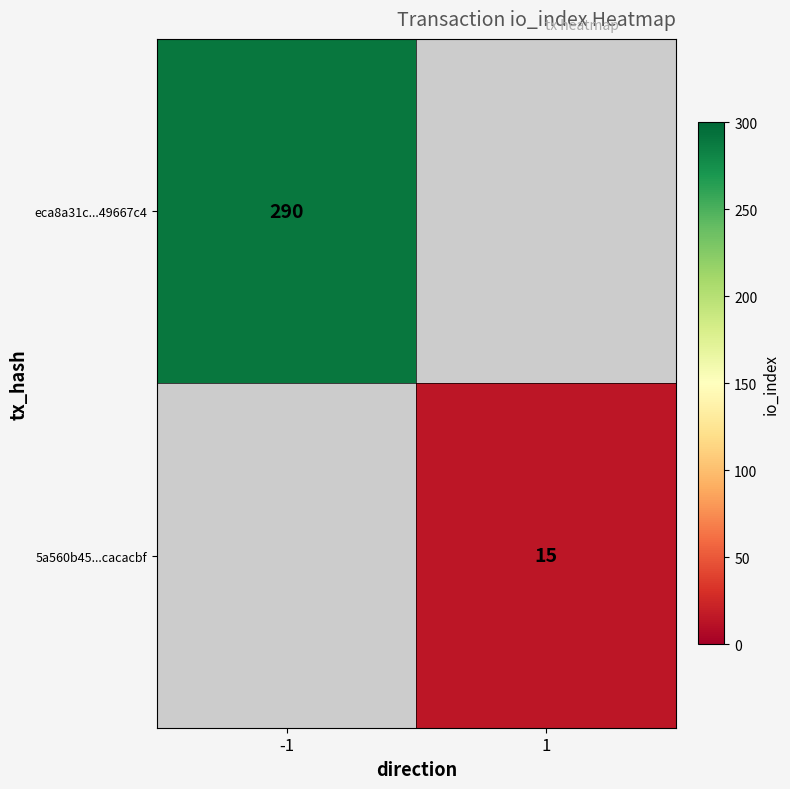

True or false: 5a560b45...cacacbf has a value of 25 at 1.

False